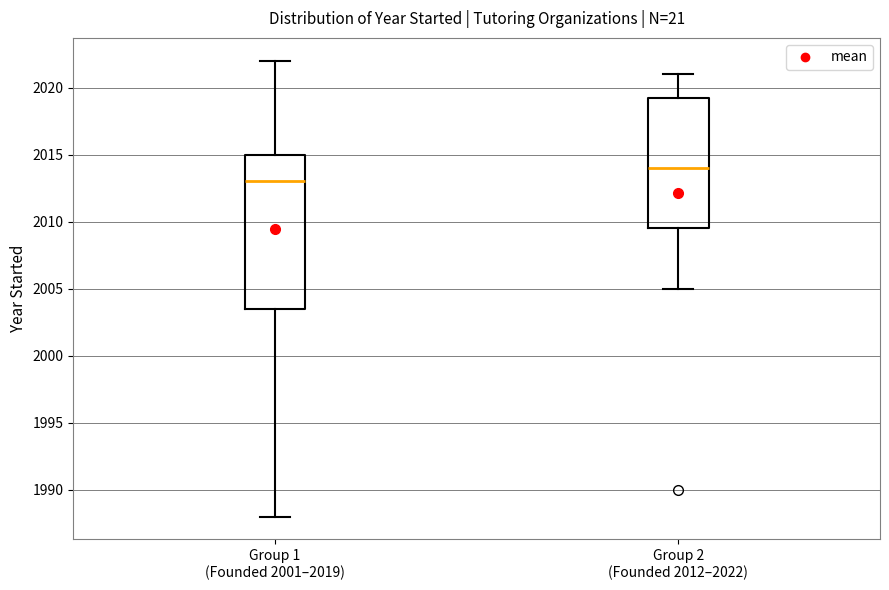

Reading left to right, transcribe this box plot: for each box, give where its median line is, the range the box spans, and where its two whiskers end, as read against the y-axis. The values are not printed on the chart, so give them approximately, as read against the axis.

Group 1 (Founded 2001–2019): median 2013.0, box 2003.5 to 2015.0, whiskers 1988.0 to 2022.0
Group 2 (Founded 2012–2022): median 2014.0, box 2009.5 to 2019.5, whiskers 2005.0 to 2021.0